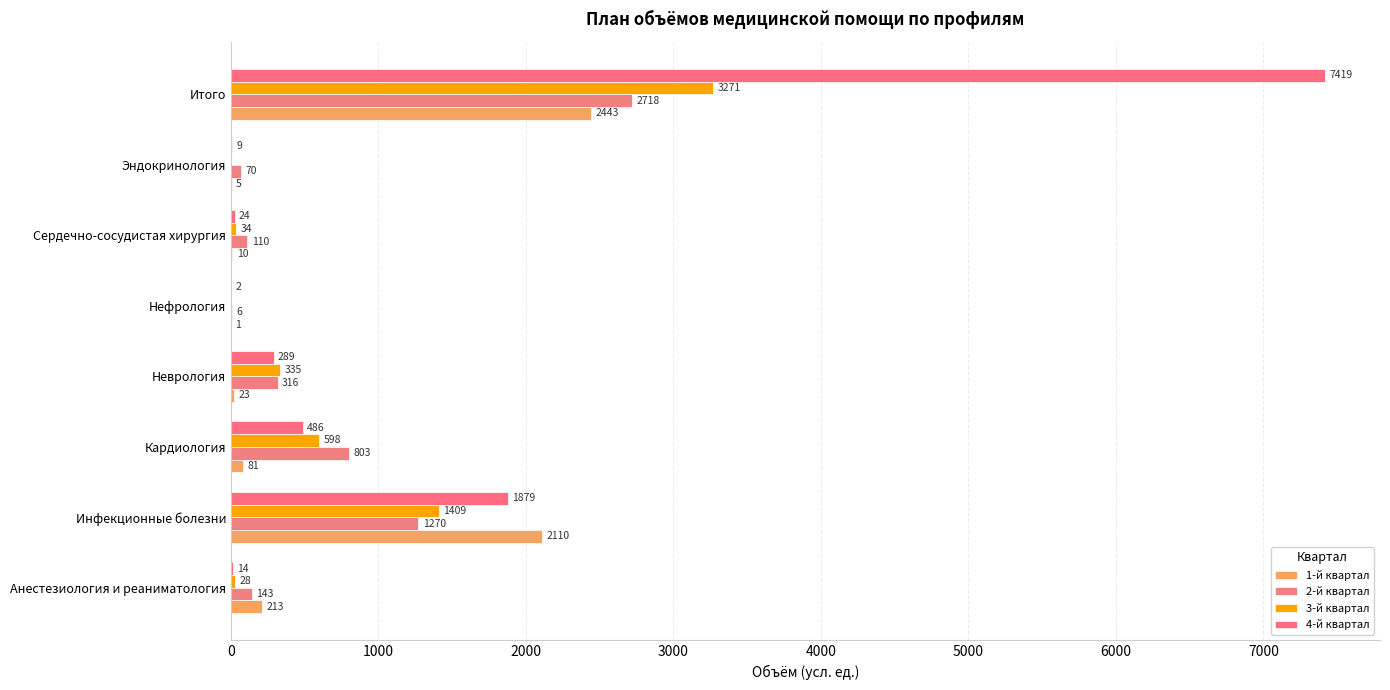

Count the number of categories in the chart.

8